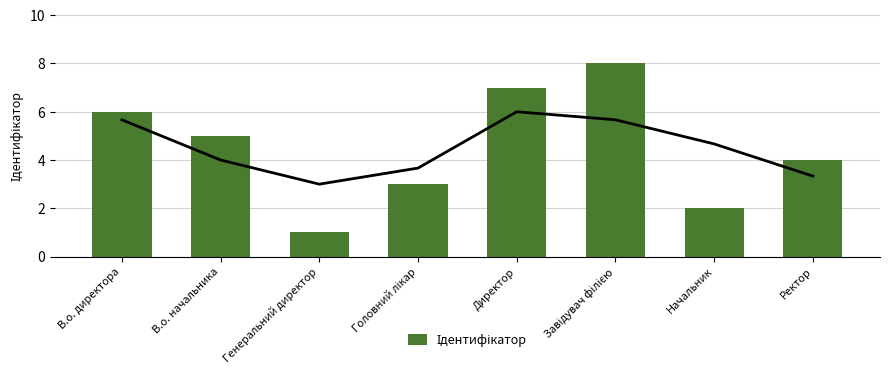

Reading left to right, transcribe all the data shown in this chart.

В.о. директора=6	В.о. начальника=5	Генеральний директор=1	Головний лікар=3	Директор=7	Завідувач філією=8	Начальник=2	Ректор=4